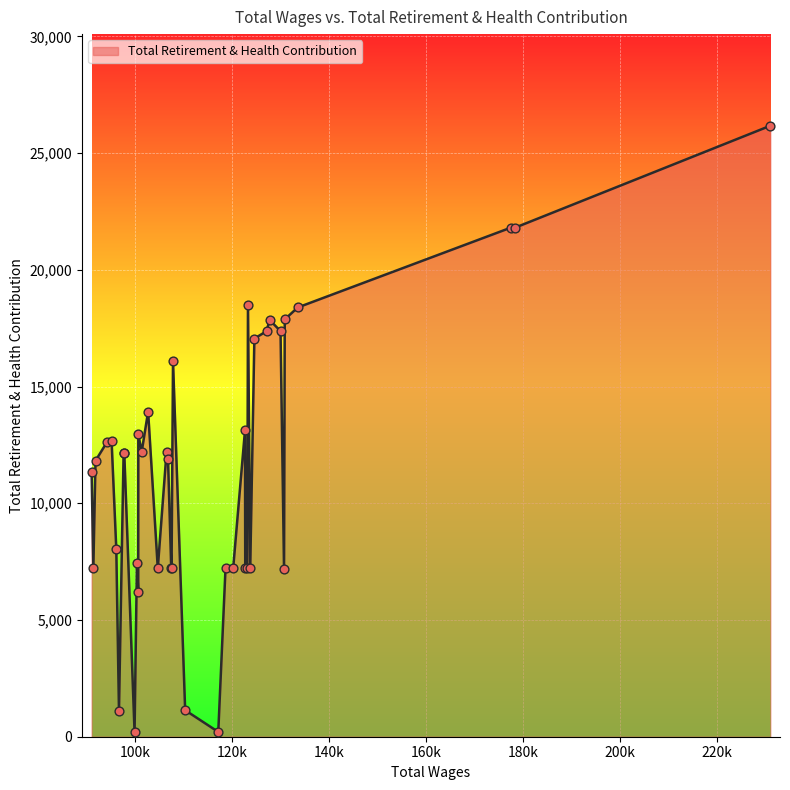

What is the difference between the maximum and minimum values?

25979